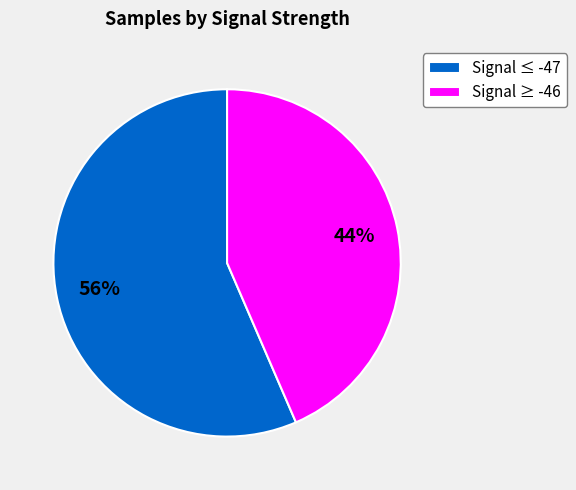

Do Signal ≥ -46 and Signal ≤ -47 together represent more than half of the pie?

Yes